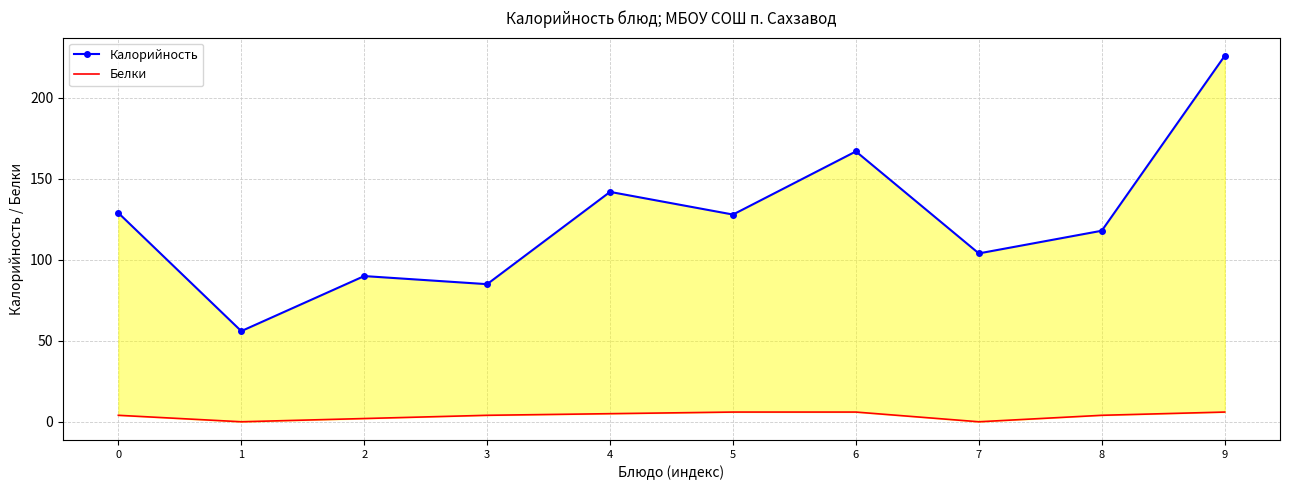

How many interior local valleys does the Белки series have?

2